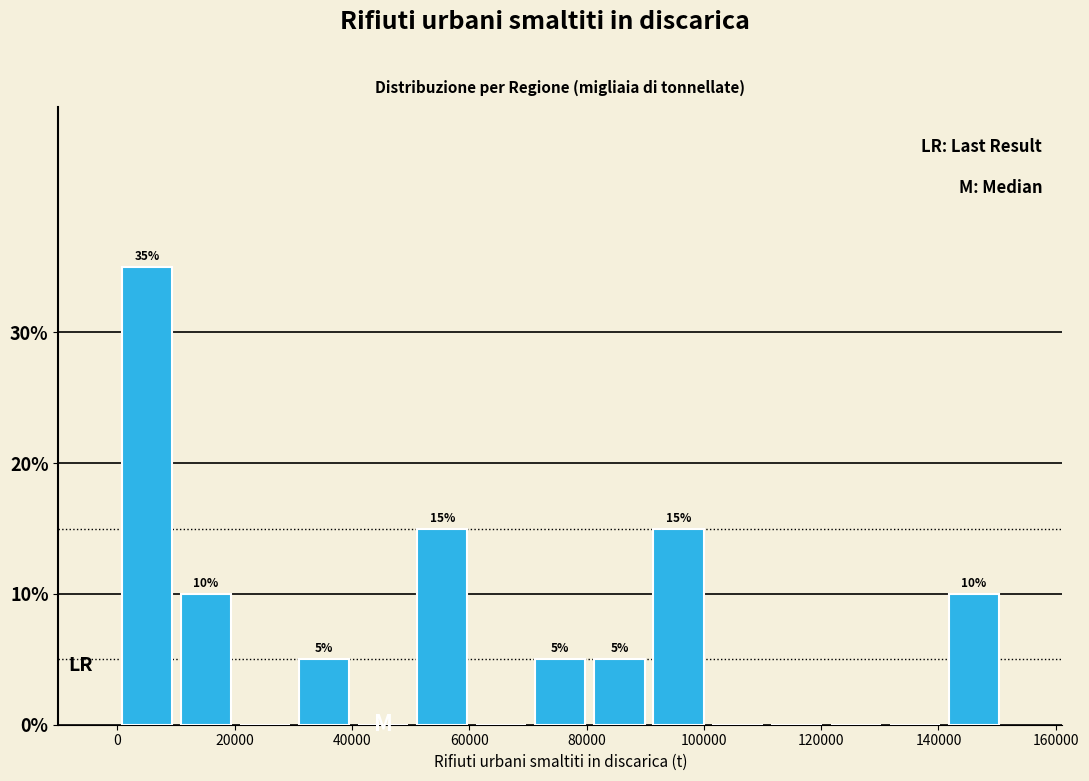

Over which range of the x-axis is the bar tallest?

0 to 10000